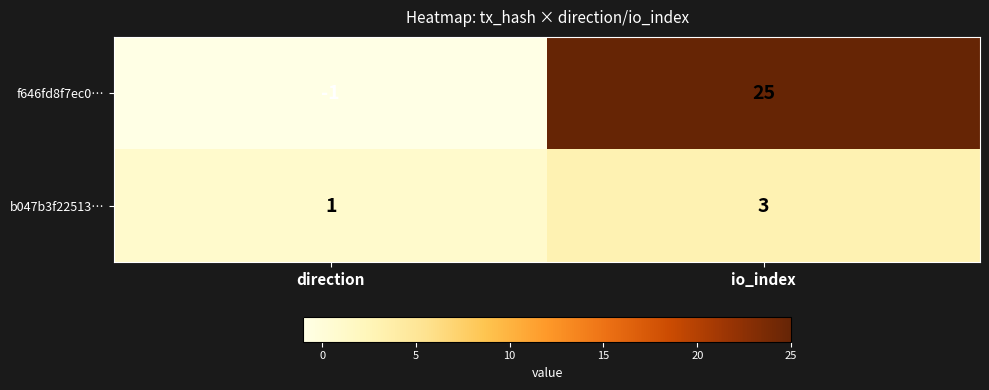

The value of f646fd8f7ec0… at direction is -1. True or false?

True